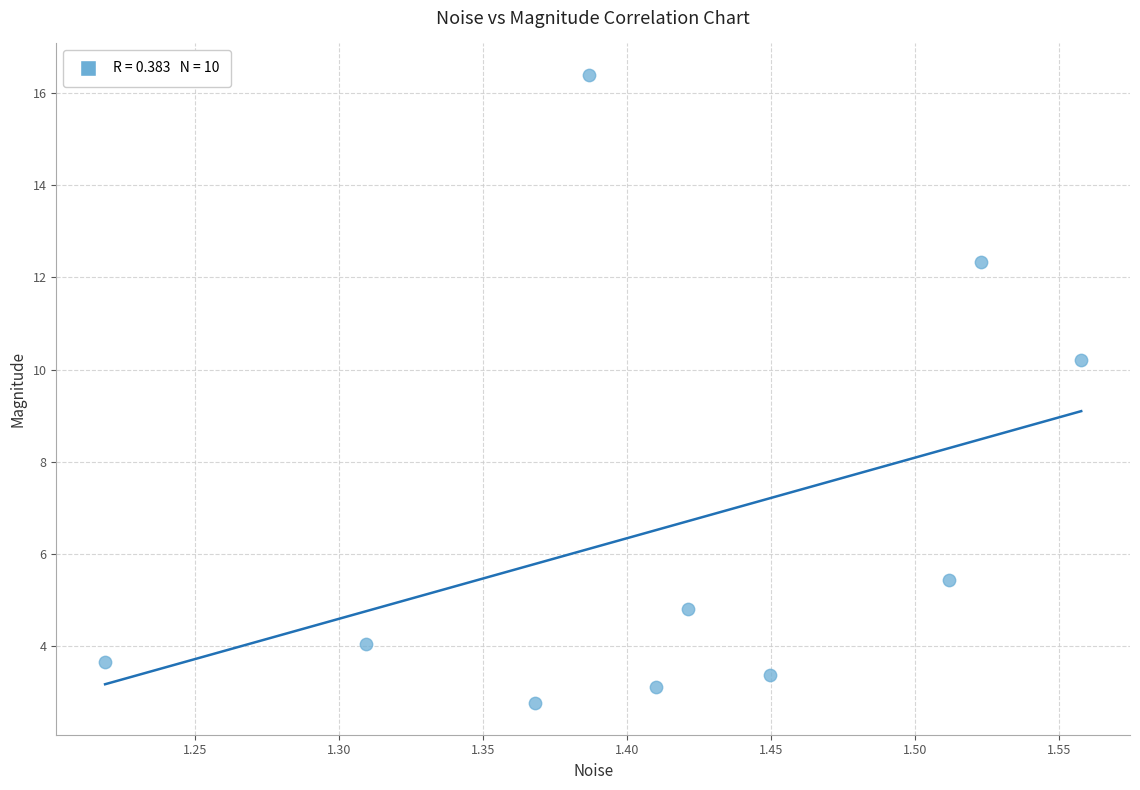

What Y value in the scatter plot is closest to 9?

10.2